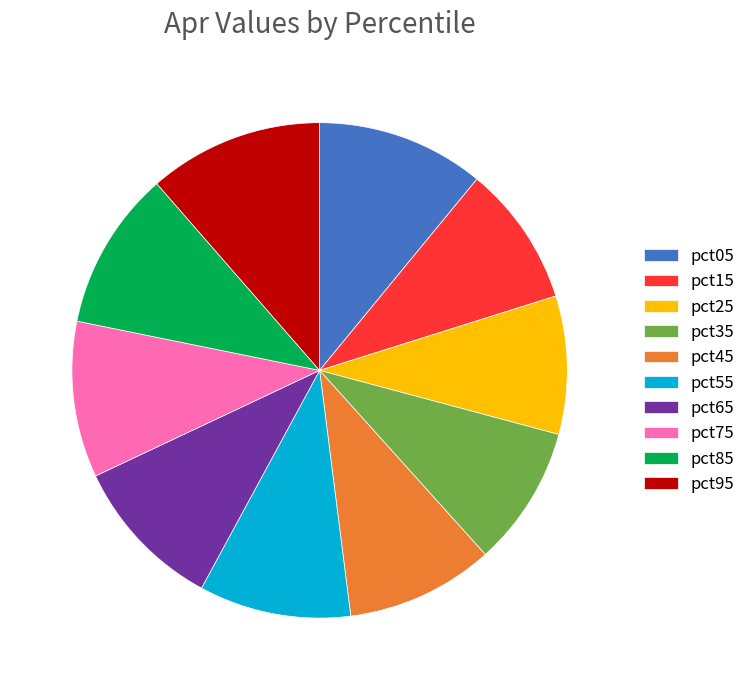

Approximately how many times larger is the value at pct65 compared to pct05?

0.9